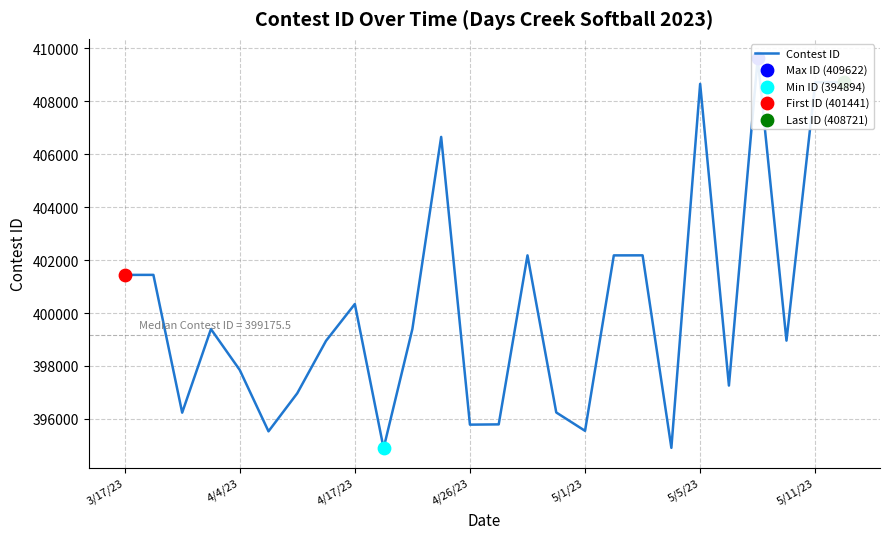

Which has a higher value, 20 or 4/17/23?

20